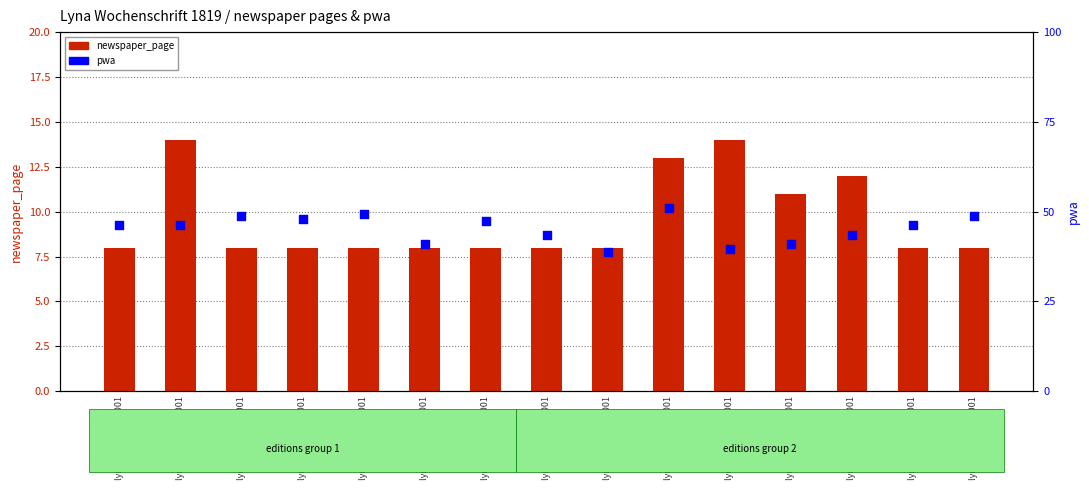

What are all the series names shown in the legend?

newspaper_page, pwa